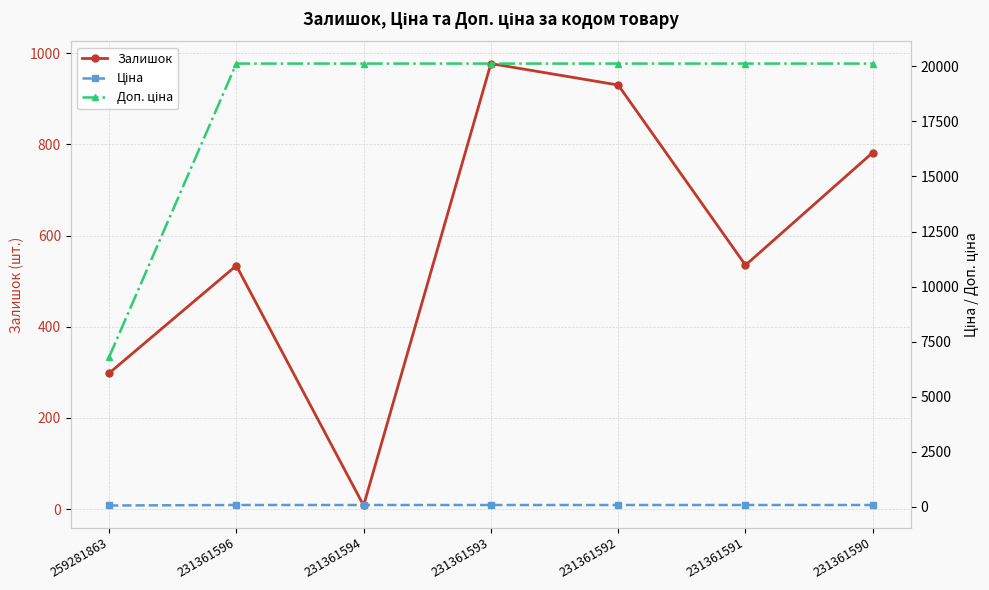

True or false: Доп. ціна and Залишок intersect in this chart.

False